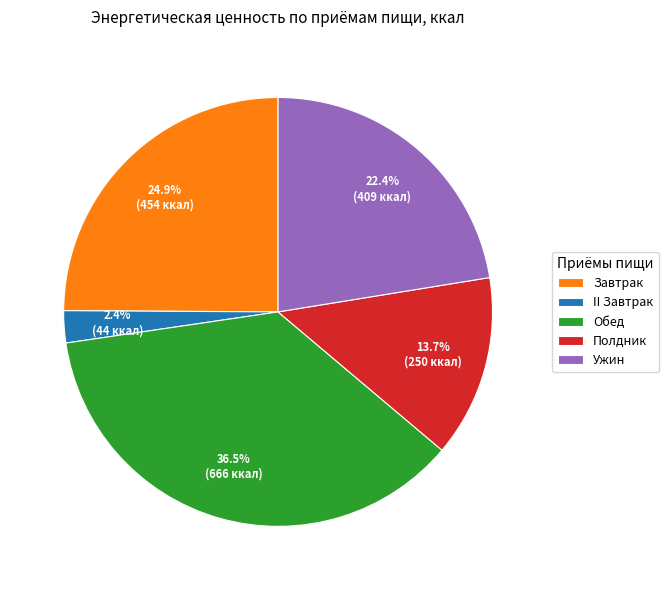

The Обед slice represents 50% of the pie. True or false?

False